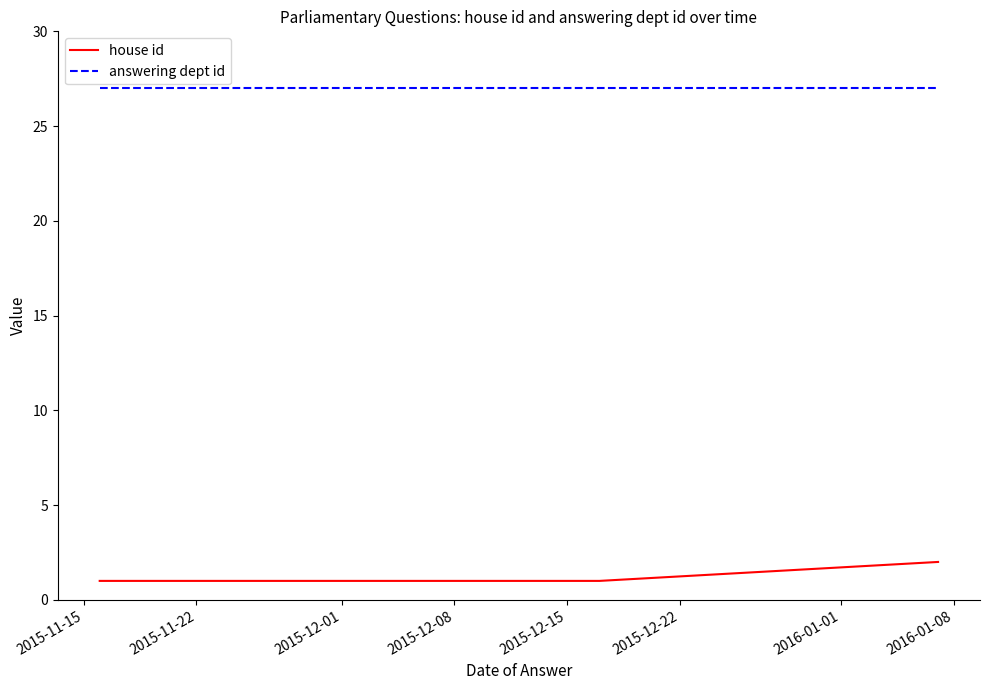

Where is answering dept id nearest to the value 27?

2015-11-15